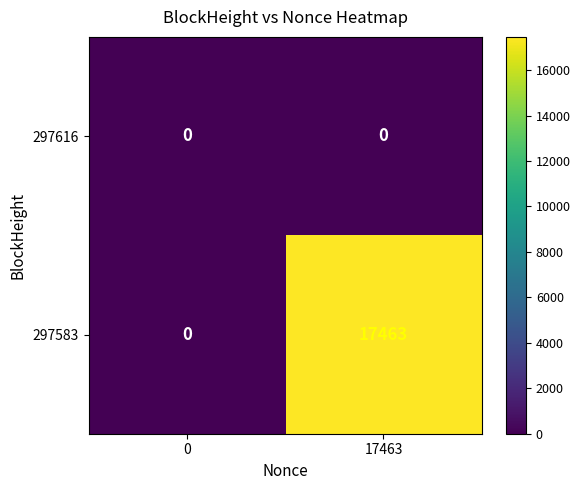

Reading left to right, list all the values displayed in this chart.

297616: 0	0
297583: 0	17463